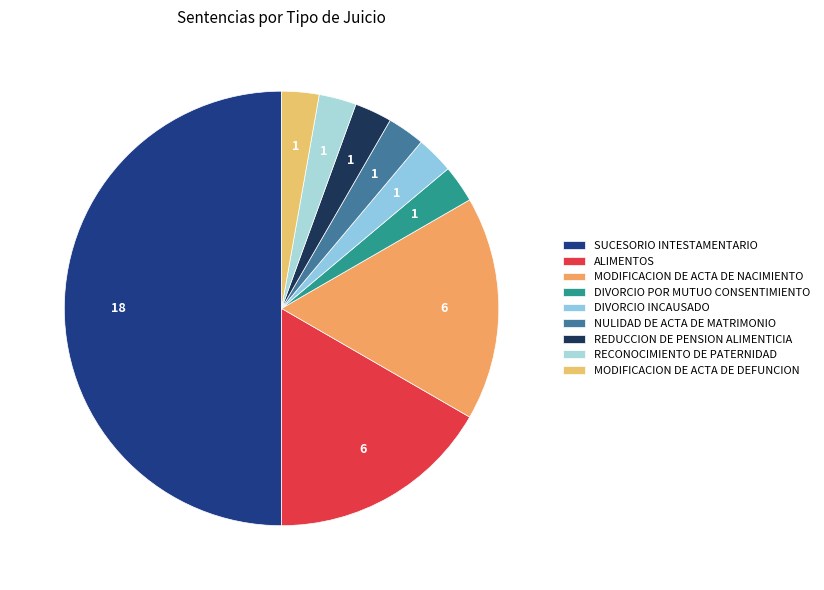

True or false: MODIFICACION DE ACTA DE DEFUNCION accounts for 11% of the total.

False